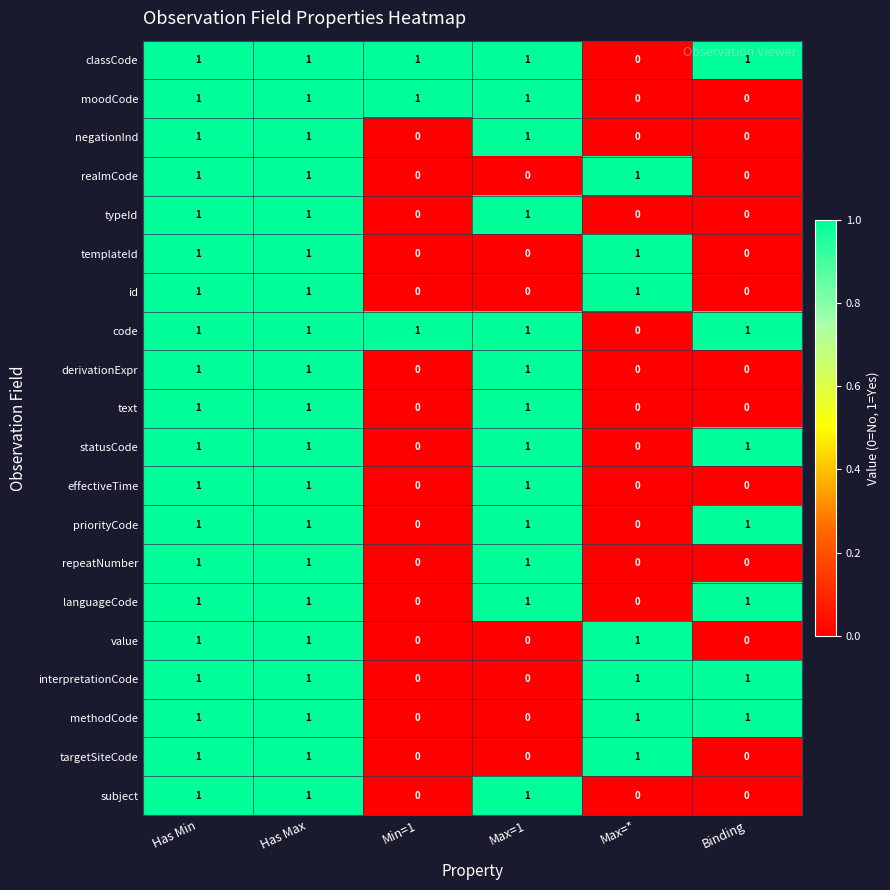

Is it true that interpretationCode equals 1 at Has Min?

True